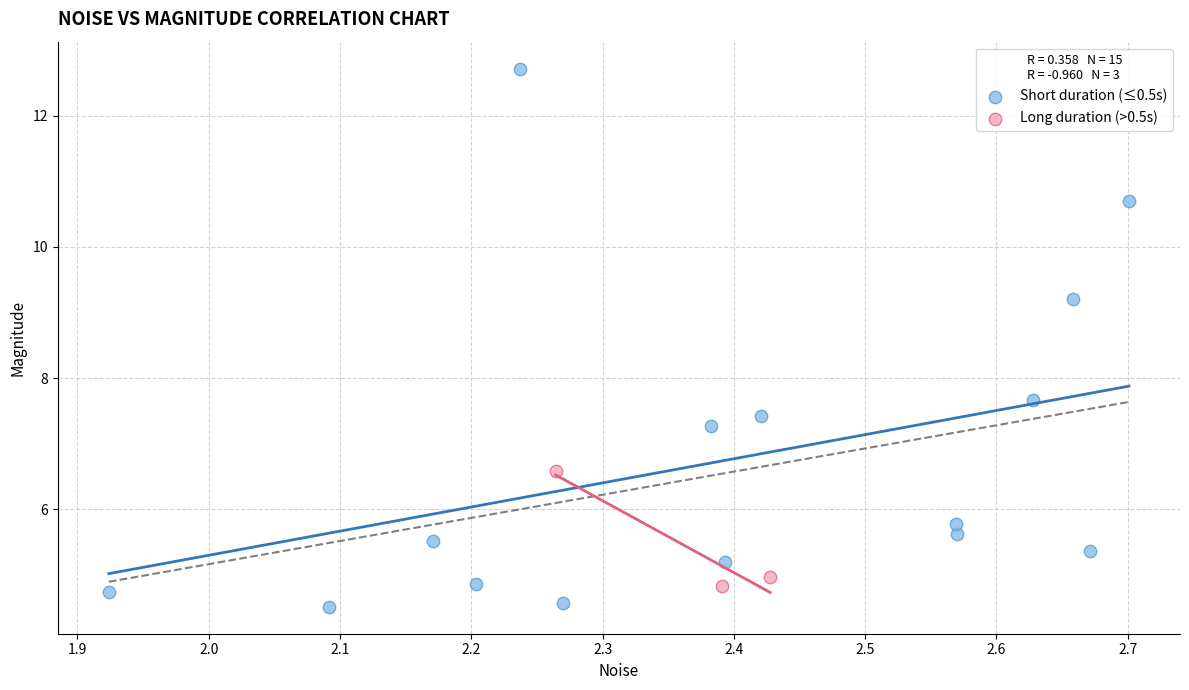

Which series reaches the maximum Y coordinate?

Short duration (≤0.5s)